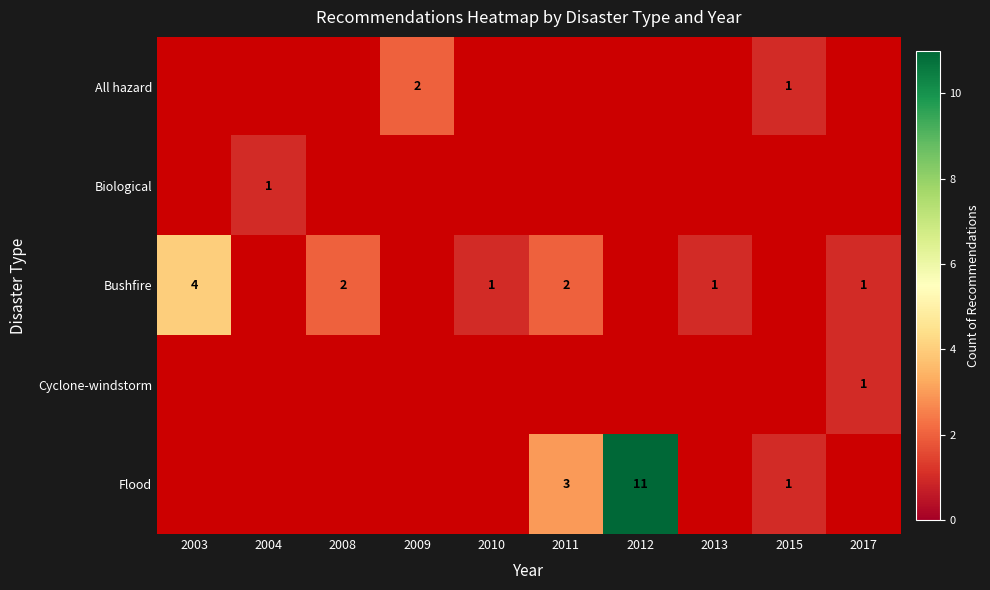

Between 2012 and 2010, which is larger?

2010